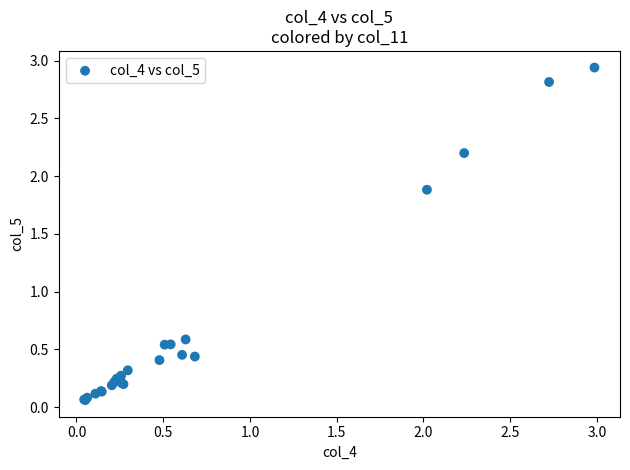

What Y value in the scatter plot is closest to 1?

0.6